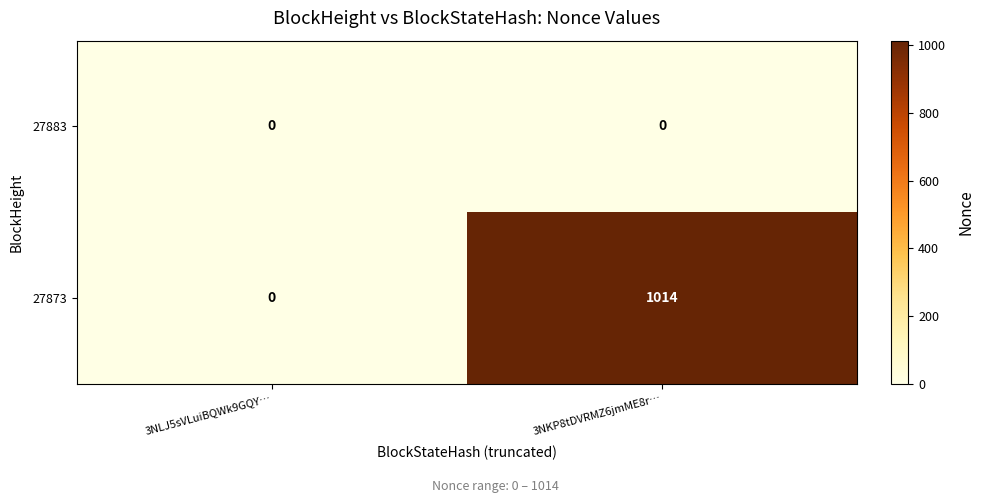

Reading left to right, list all the values displayed in this chart.

27883: 3NLJ5sVLuiBQWk9GQY…=0	3NKP8tDVRMZ6jmME8r…=0
27873: 3NLJ5sVLuiBQWk9GQY…=0	3NKP8tDVRMZ6jmME8r…=1014